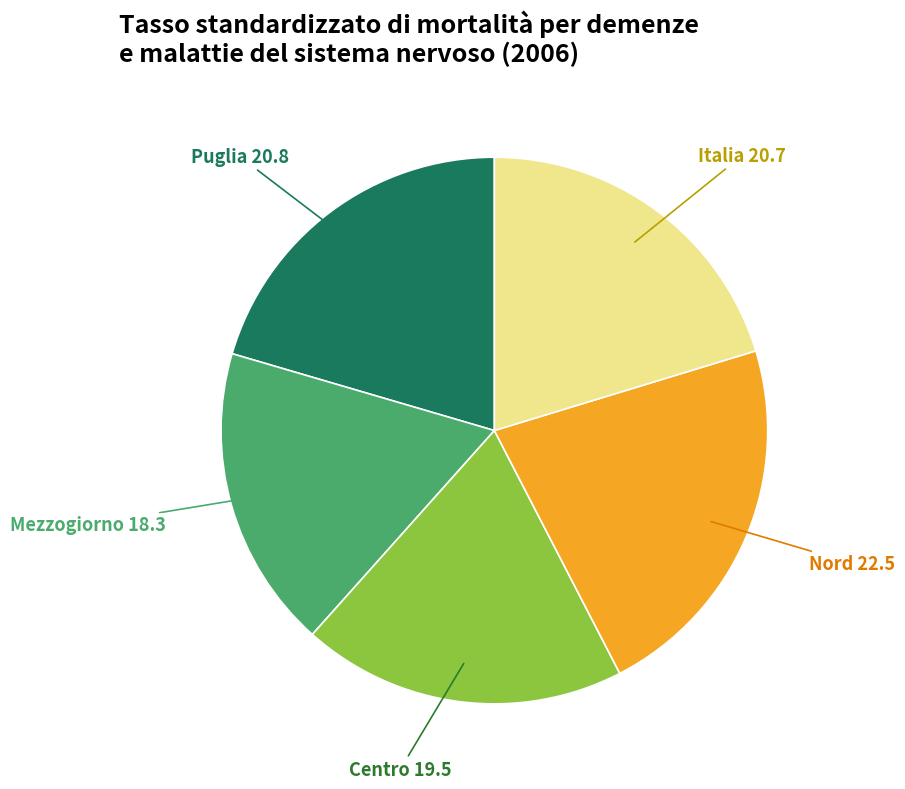

Is the sum of Italia and Mezzogiorno greater than half?

No